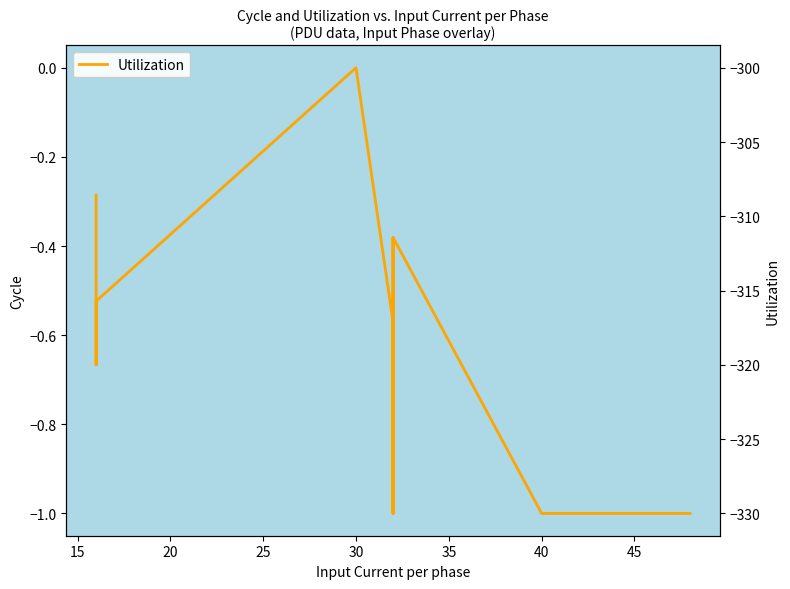

Does the chart display data point markers on the line(s)?

No